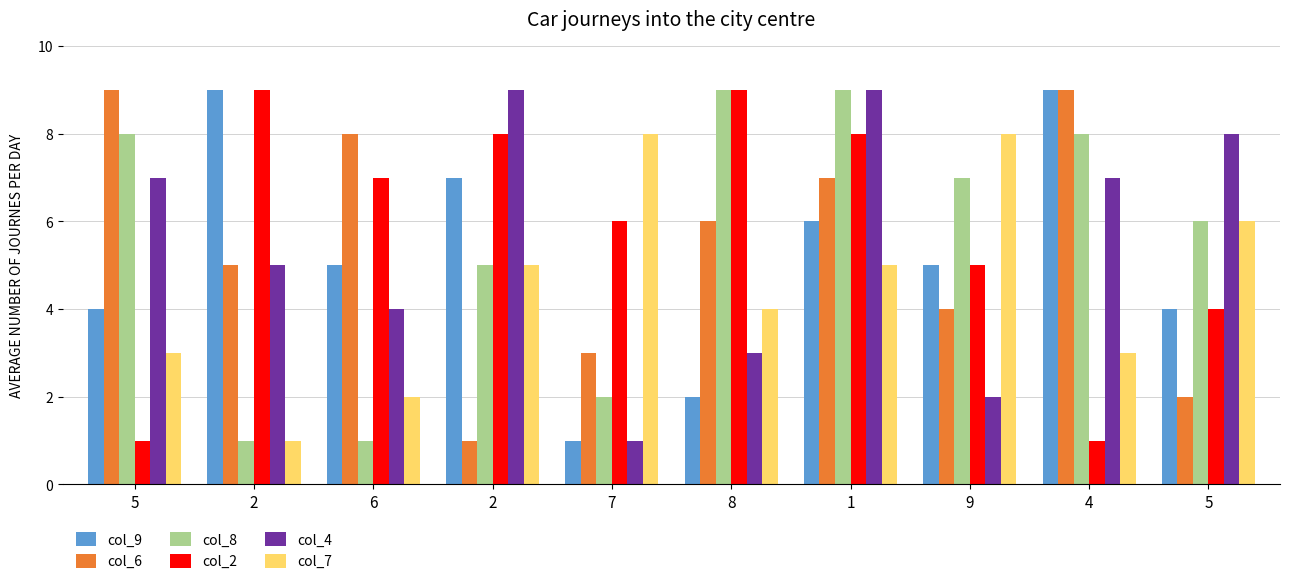

Which category has the highest value in the col_8 series?

8